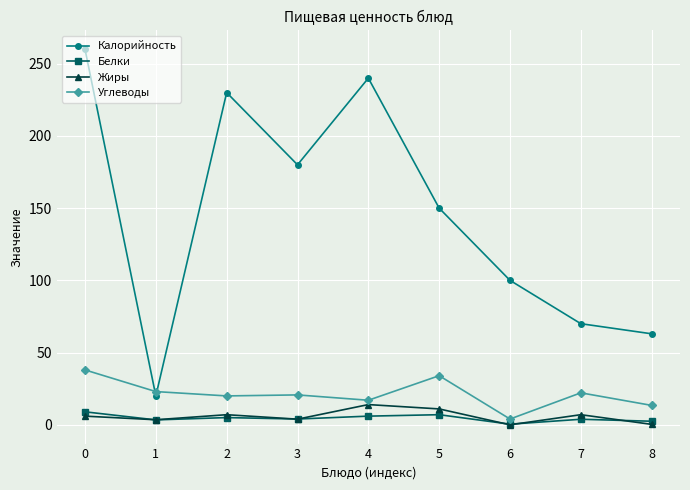

What are all the series names shown in the legend?

Калорийность, Белки, Жиры, Углеводы